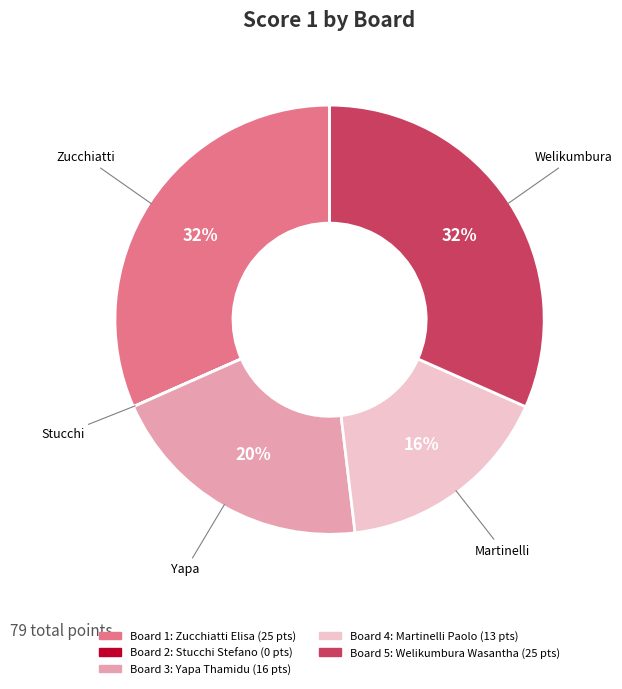

Is there a majority slice in this chart?

No